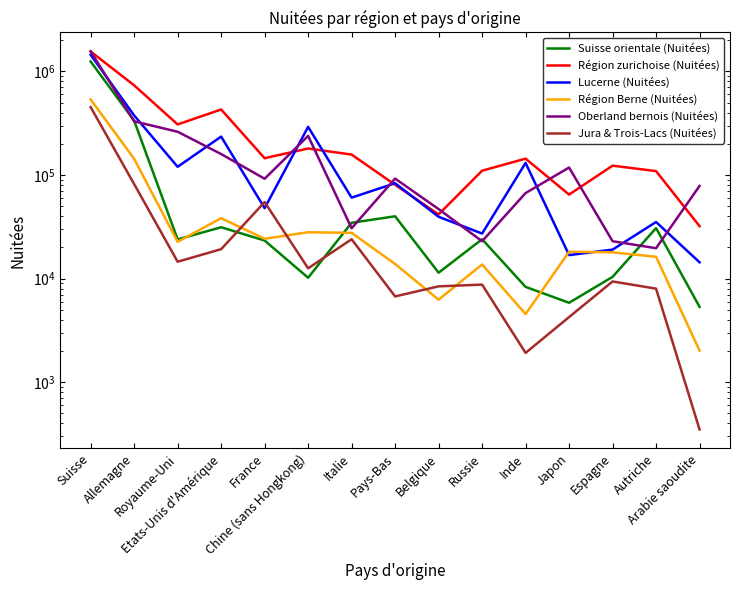

The Région Berne (Nuitées) series shows 21566 at Etats-Unis d'Amérique. True or false?

False